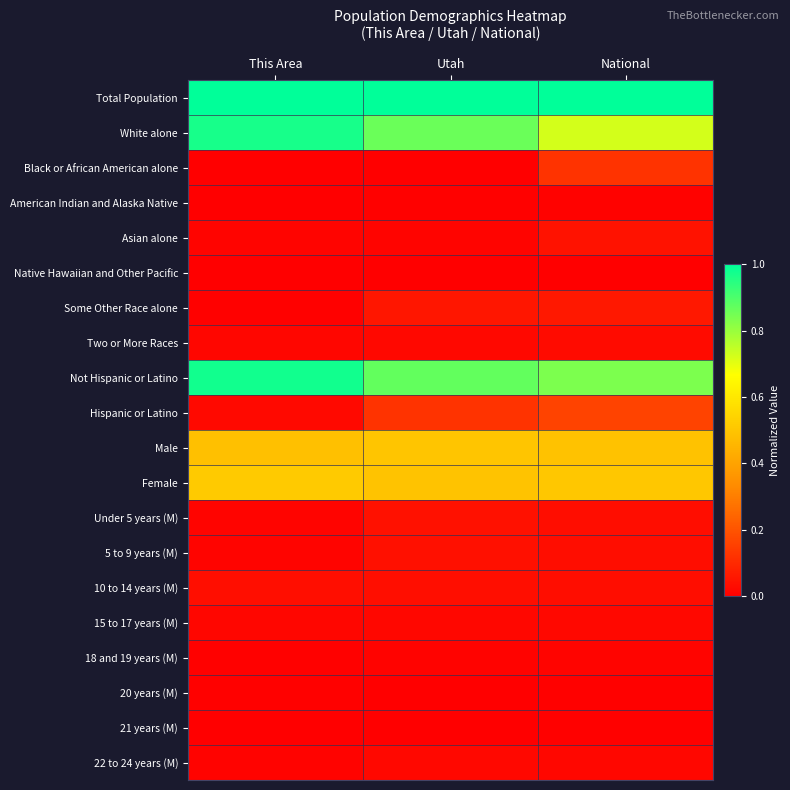

Reading left to right, what are all the values shown in this chart?

Total Population: This Area=1.0	Utah=1.0	National=1.0
White alone: This Area=1.0	Utah=0.9	National=0.7
Black or African American alone: This Area=0.0	Utah=0.0	National=0.1
American Indian and Alaska Native: This Area=0.0	Utah=0.0	National=0.0
Asian alone: This Area=0.0	Utah=0.0	National=0.0
Native Hawaiian and Other Pacific: This Area=0.0	Utah=0.0	National=0.0
Some Other Race alone: This Area=0.0	Utah=0.1	National=0.1
Two or More Races: This Area=0.0	Utah=0.0	National=0.0
Not Hispanic or Latino: This Area=1.0	Utah=0.9	National=0.8
Hispanic or Latino: This Area=0.0	Utah=0.1	National=0.2
Male: This Area=0.5	Utah=0.5	National=0.5
Female: This Area=0.5	Utah=0.5	National=0.5
Under 5 years (M): This Area=0.0	Utah=0.0	National=0.0
5 to 9 years (M): This Area=0.0	Utah=0.0	National=0.0
10 to 14 years (M): This Area=0.0	Utah=0.0	National=0.0
15 to 17 years (M): This Area=0.0	Utah=0.0	National=0.0
18 and 19 years (M): This Area=0.0	Utah=0.0	National=0.0
20 years (M): This Area=0.0	Utah=0.0	National=0.0
21 years (M): This Area=0.0	Utah=0.0	National=0.0
22 to 24 years (M): This Area=0.0	Utah=0.0	National=0.0